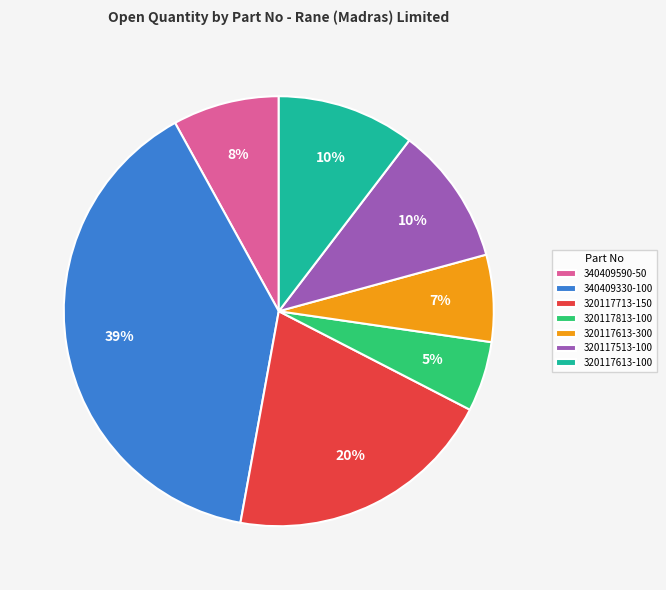

Count the number of slices in the pie.

7